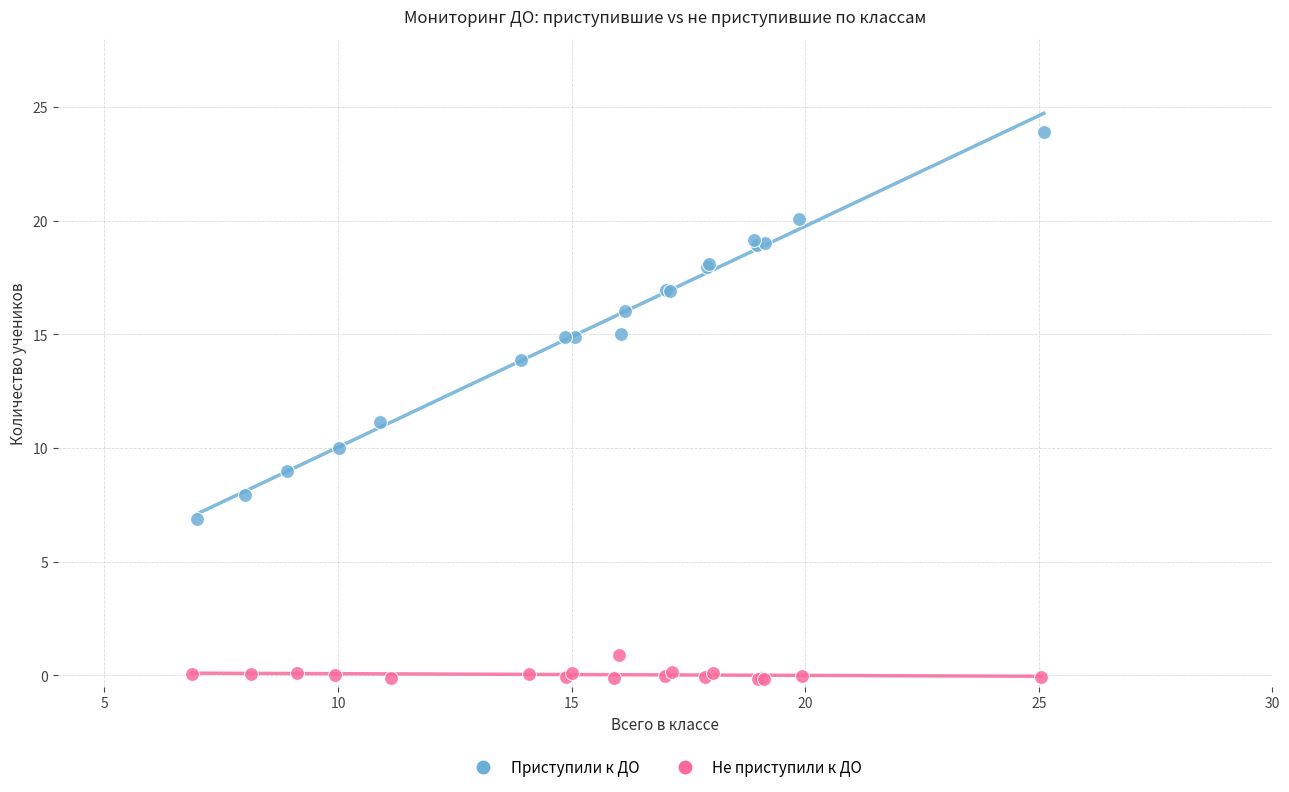

Which series contains the highest Y value?

Приступили к ДО